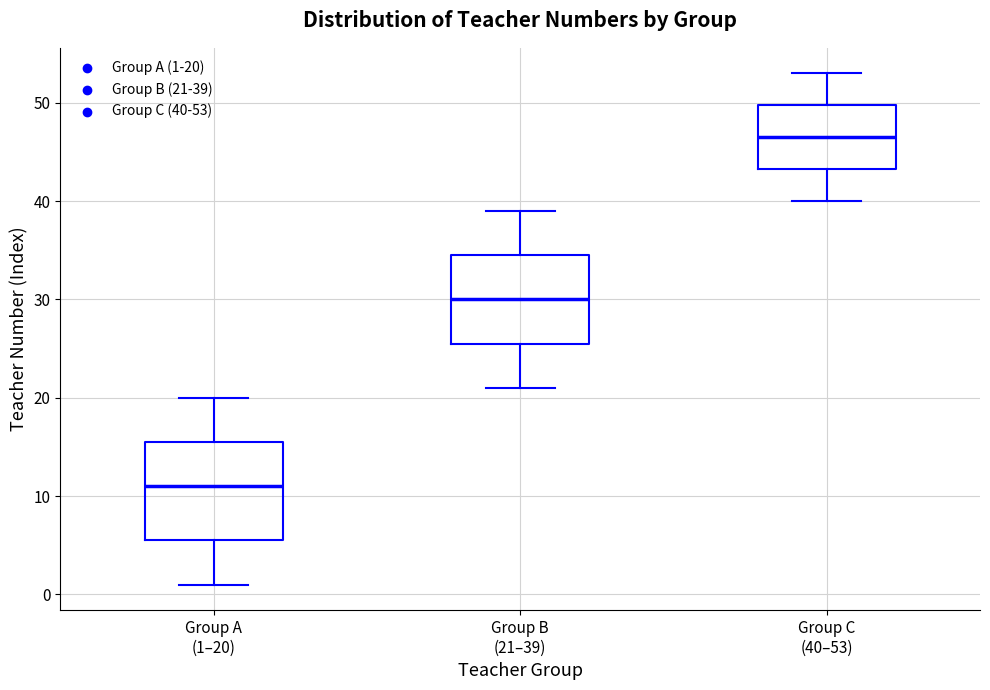

Reading left to right, read every box against the y-axis: the position of its median line, the range the box covers, and the ends of its whiskers. The values are not printed on the chart, so give them approximately, as read against the axis.

Group A (1–20): median 11, box 6 to 16, whiskers 1 to 20
Group B (21–39): median 30, box 26 to 35, whiskers 21 to 39
Group C (40–53): median 47, box 43 to 50, whiskers 40 to 53